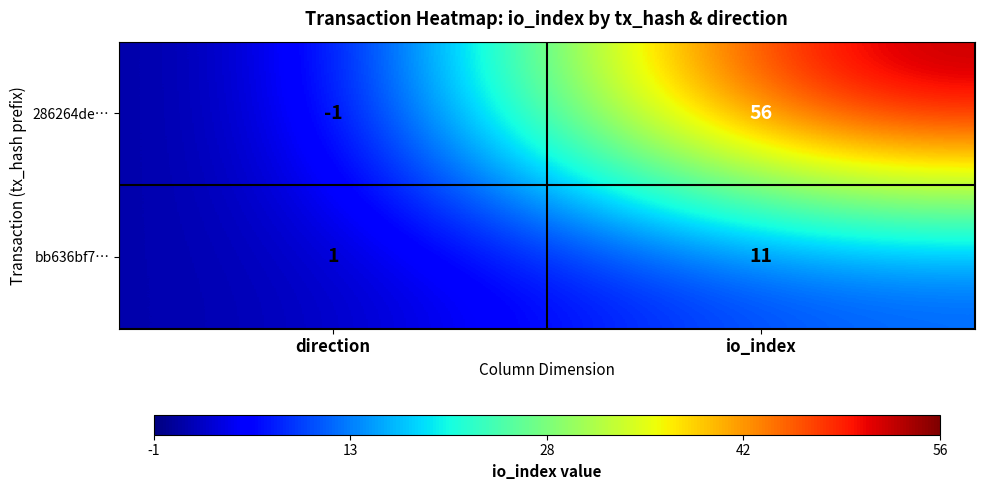

Which category has the lowest value across all series?

direction